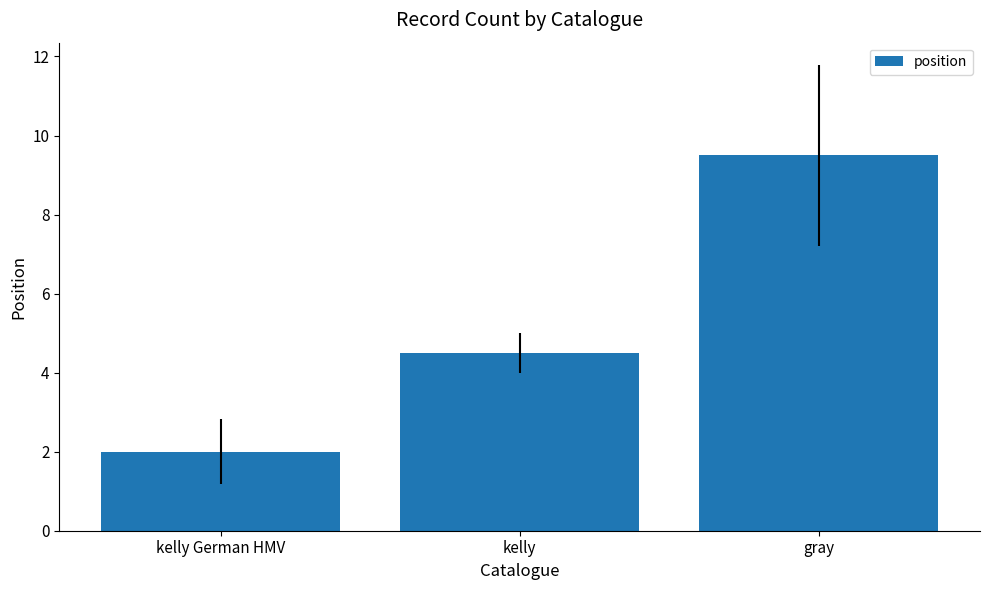

Which label corresponds to the largest value in the chart?

gray